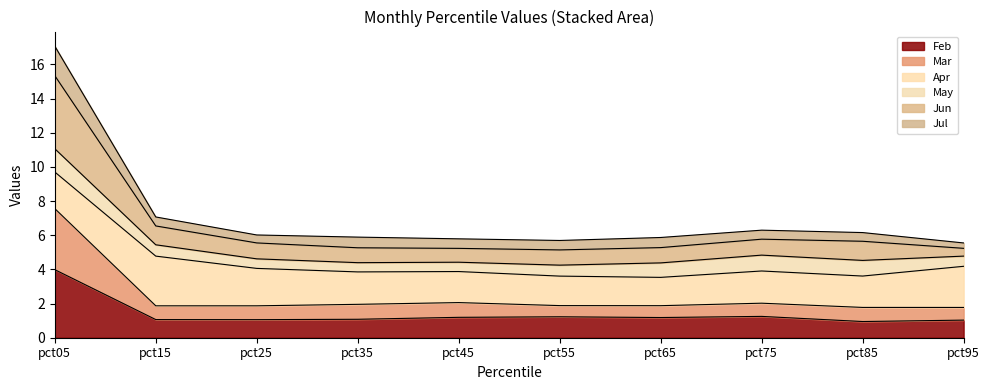

The value of Feb at pct35 is 1.1. True or false?

True